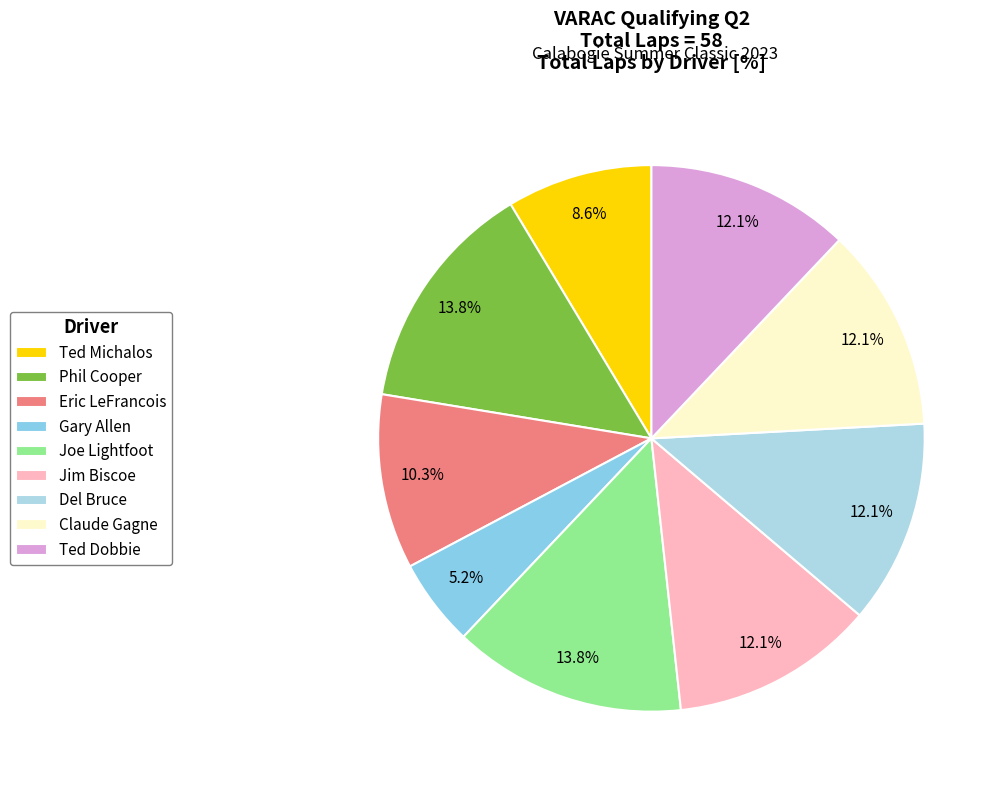

To the nearest percent, what portion does Eric LeFrancois represent?

10%